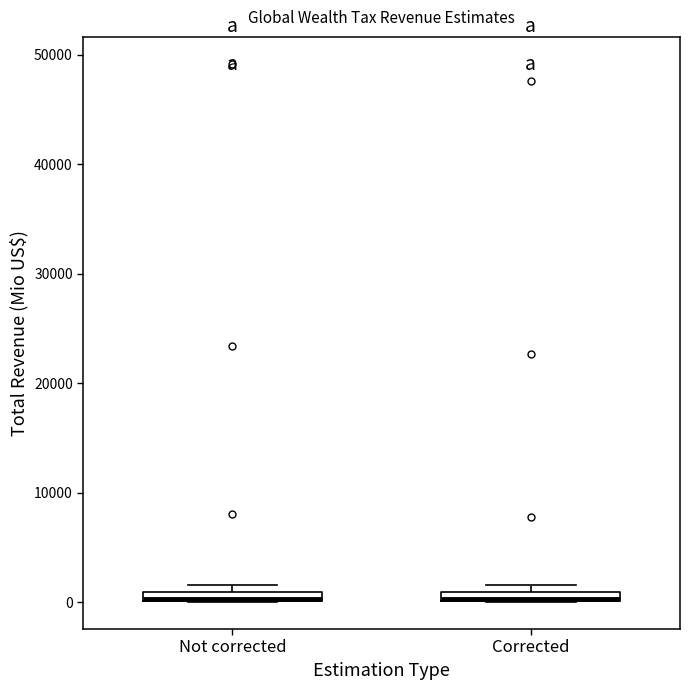

Where is the upper edge of the box for Not corrected on the y-axis? The values are not printed on the chart, so give them approximately, as read against the axis.

1000